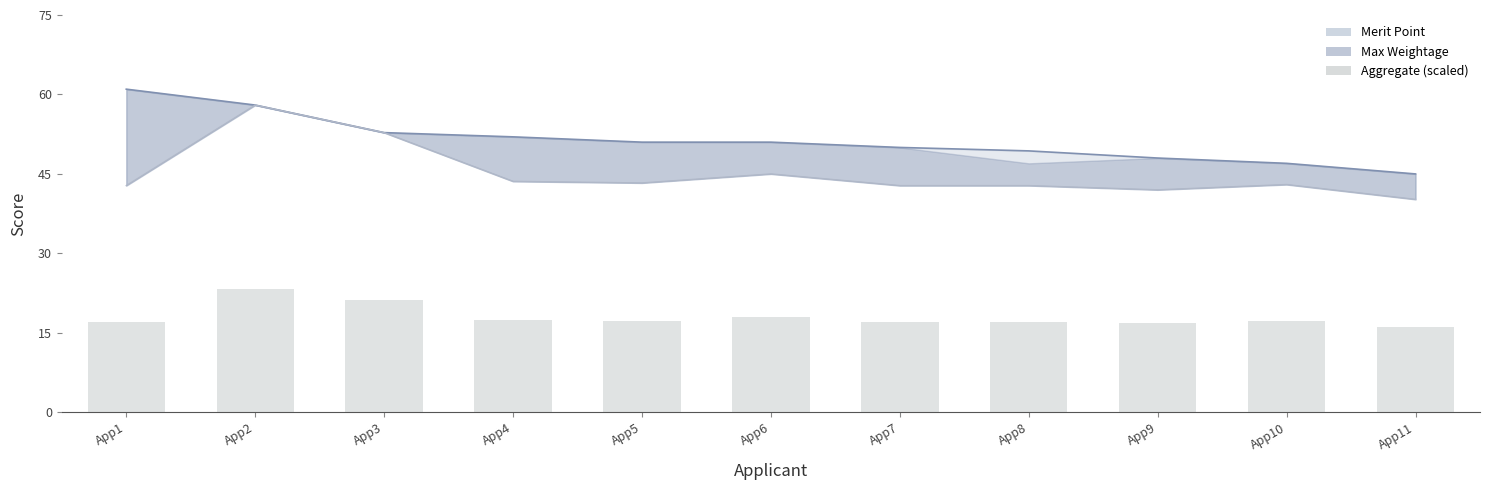

What is the minimum value shown in the chart?

16.1